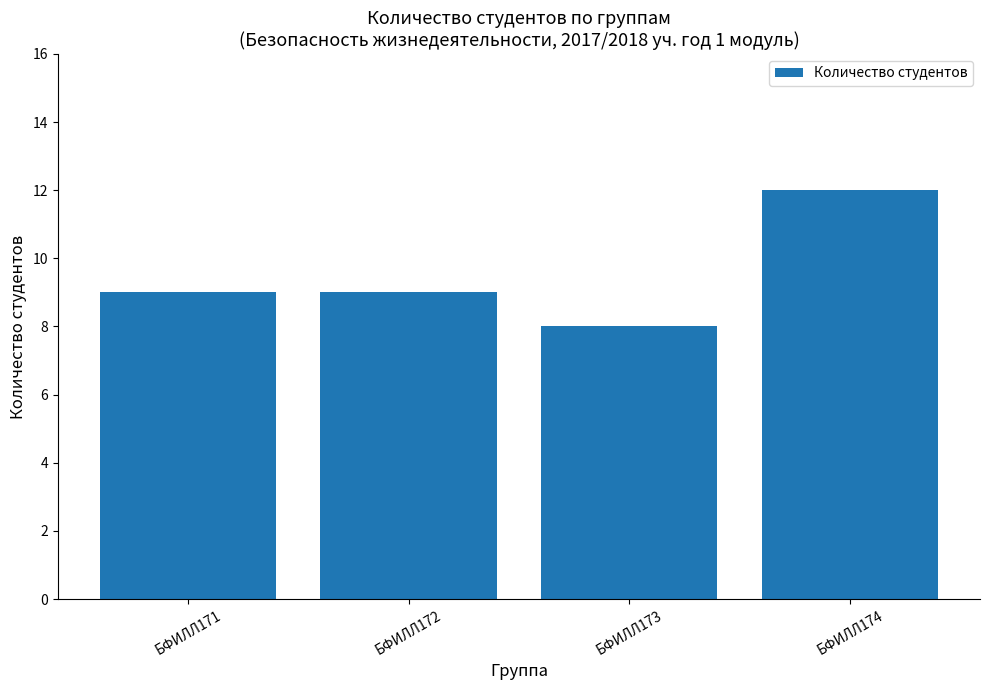

Which category has the highest value across all series?

БФИЛЛ174